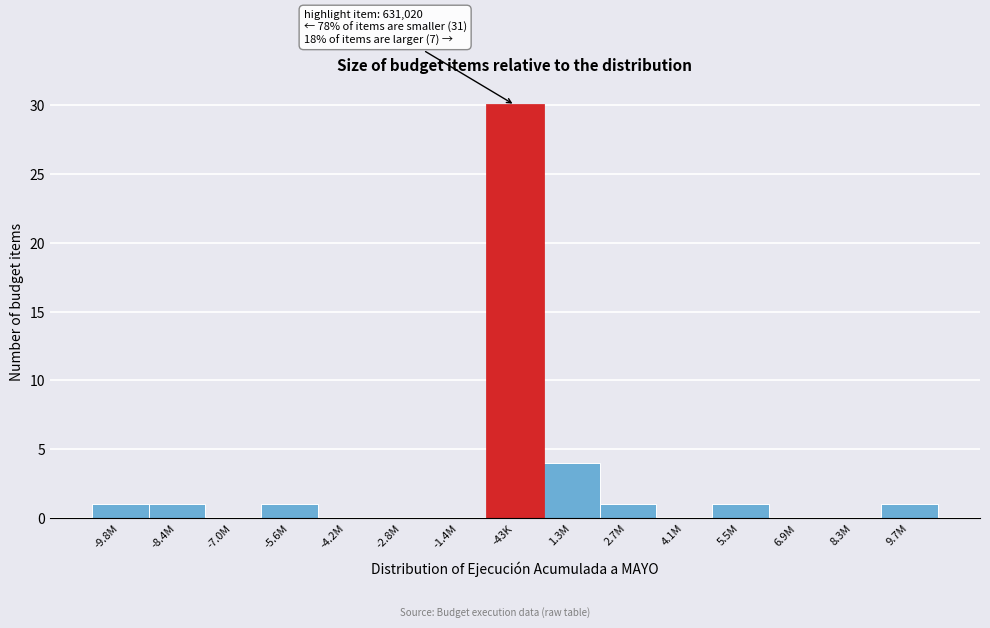

Reading left to right, transcribe all the data shown in this chart.

-9.8M=1	-8.4M=1	-7.0M=0	-5.6M=1	-4.2M=0	-2.8M=0	-1.4M=0	-43K=30	1.3M=4	2.7M=1	4.1M=0	5.5M=1	6.9M=0	8.3M=0	9.7M=1